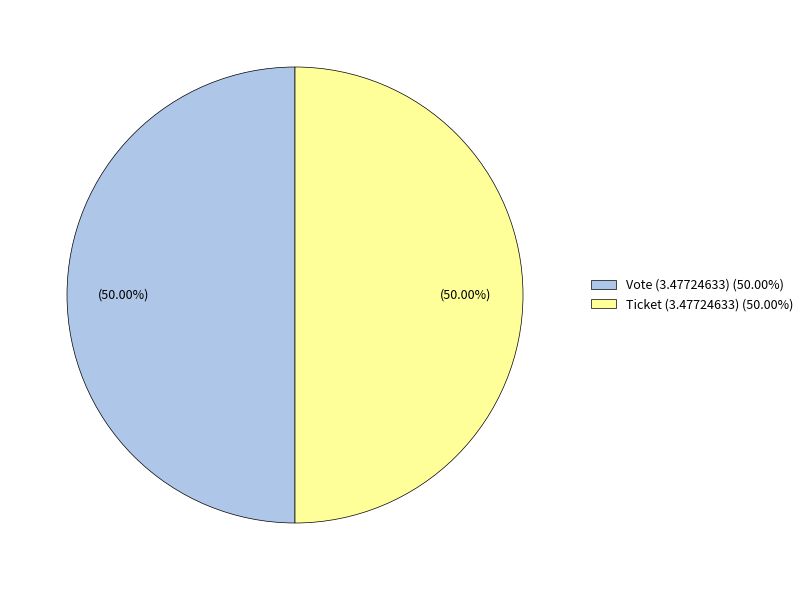

How many slices are in this pie chart?

2